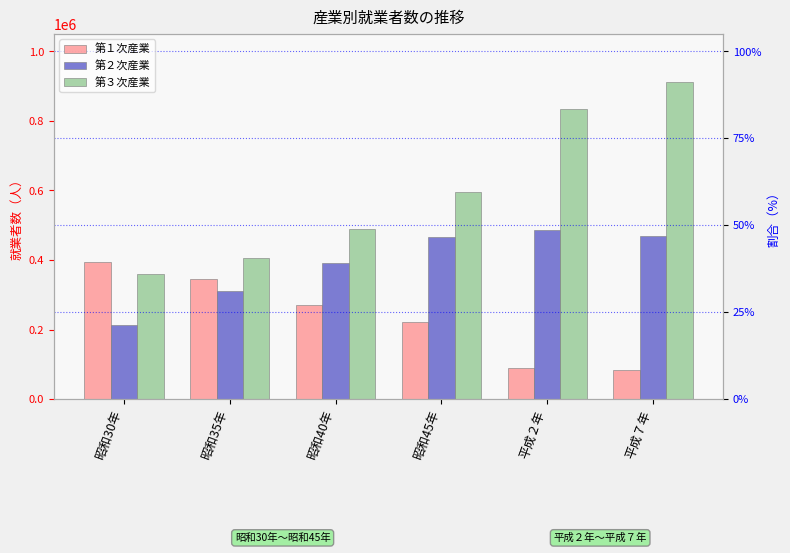

The value of 第３次産業 at 平成７年 is 911549. True or false?

True